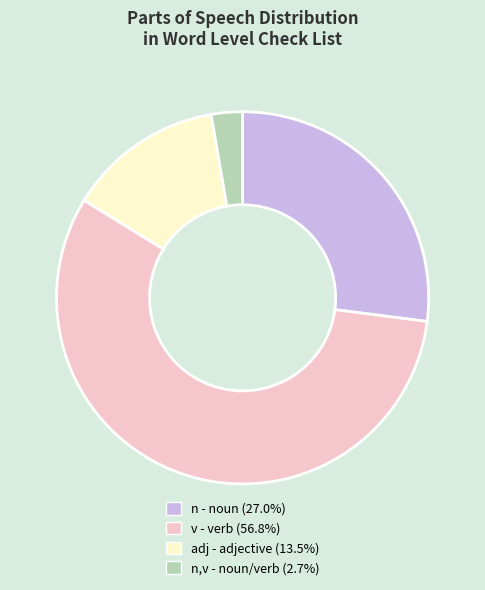

Is there a majority slice in this chart?

Yes